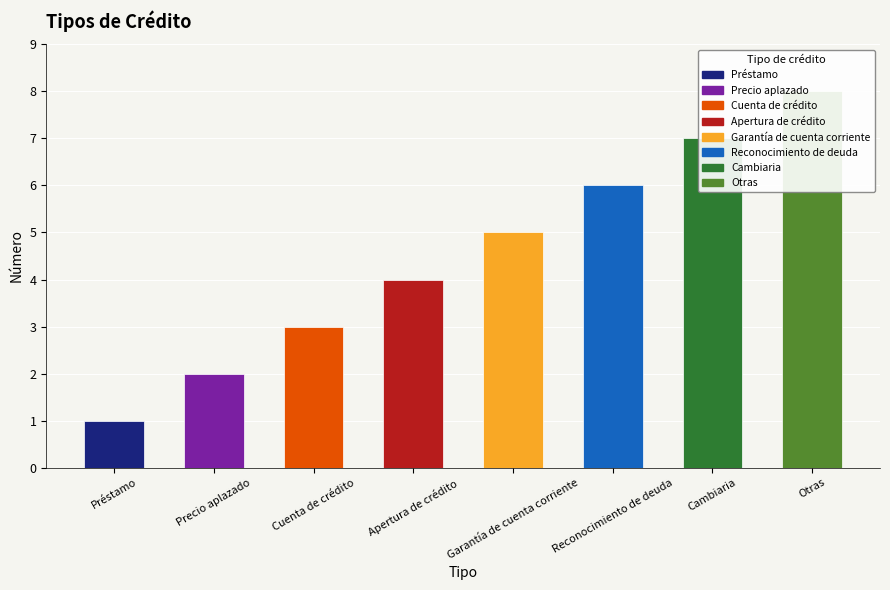

How many values are between 3 and 7?

5